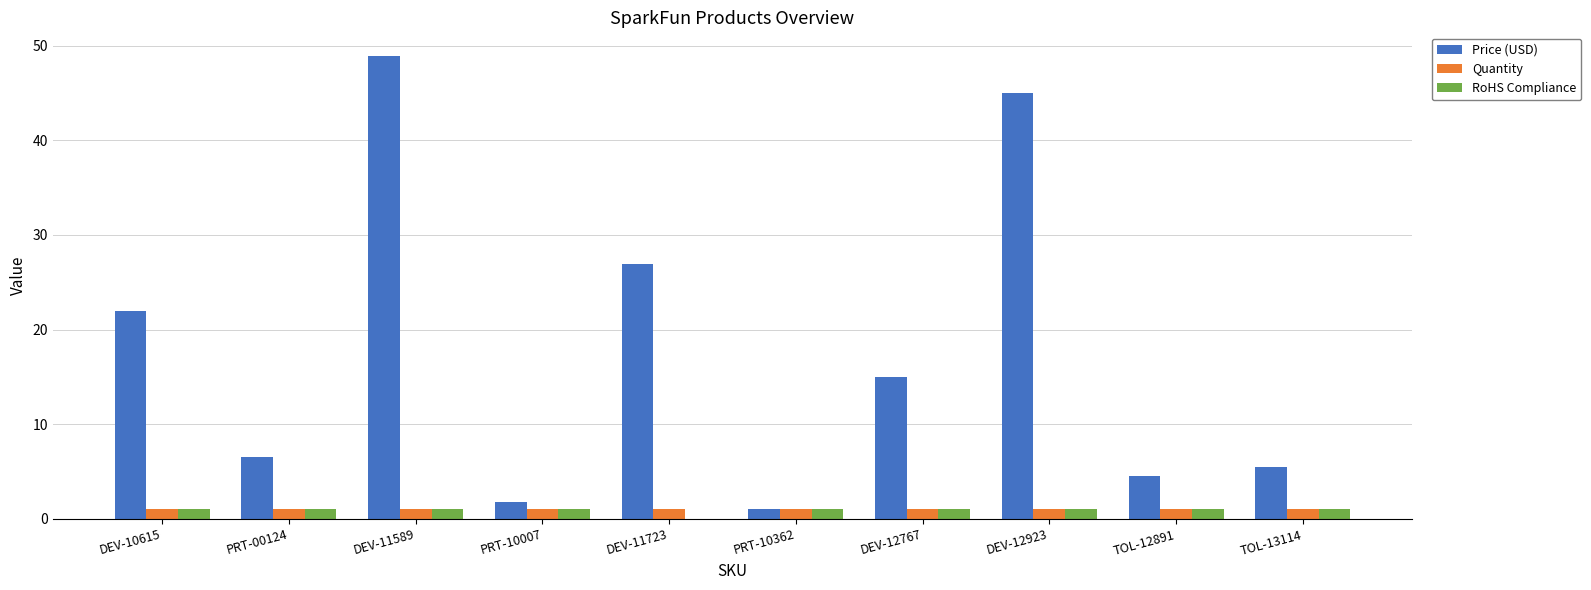

What is the maximum value for RoHS Compliance?

1.0